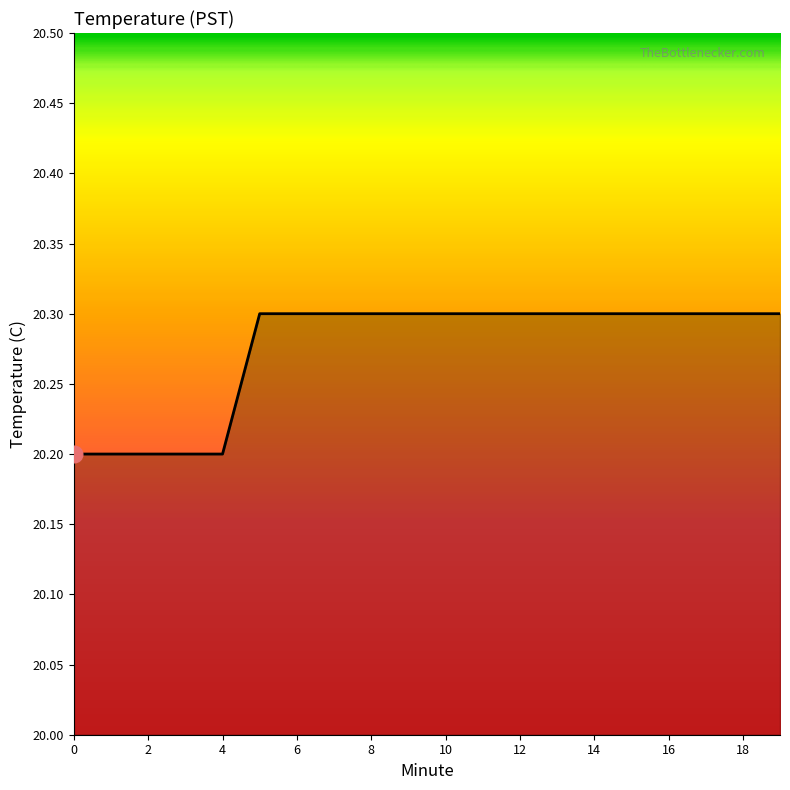

What is the greatest value displayed?

20.3